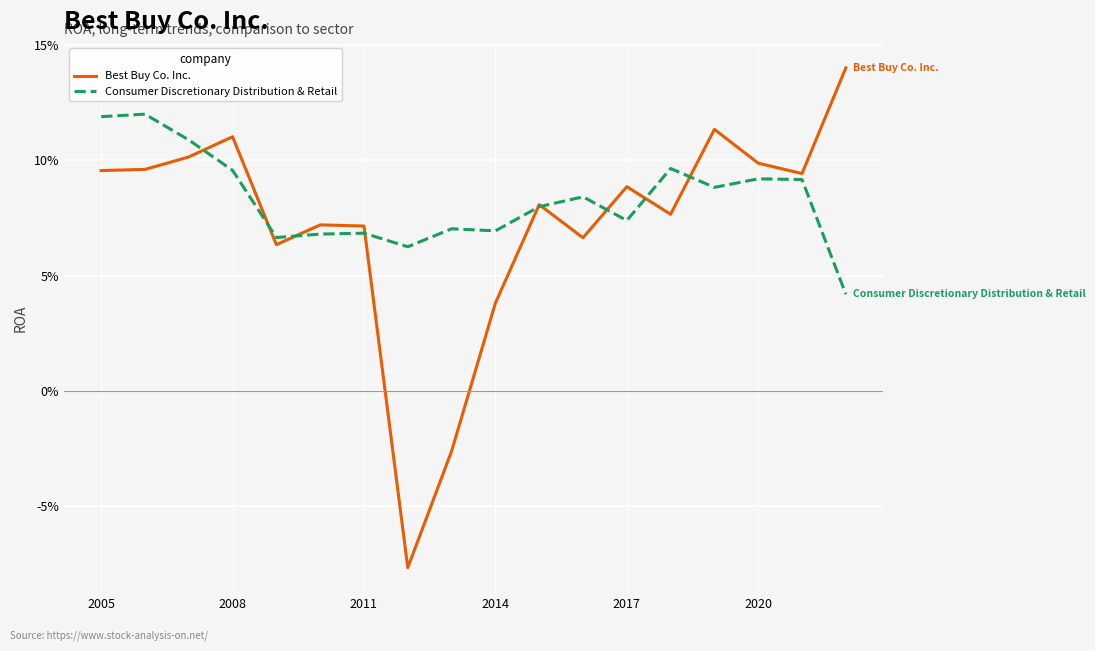

How many interior local peaks does the Best Buy Co. Inc. series have?

5